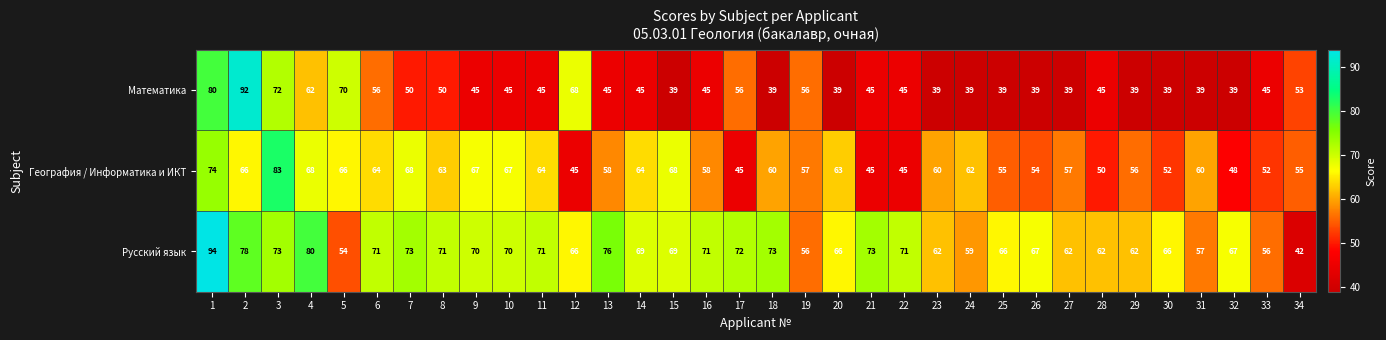

At how many categories does at least one series exceed 42?

34